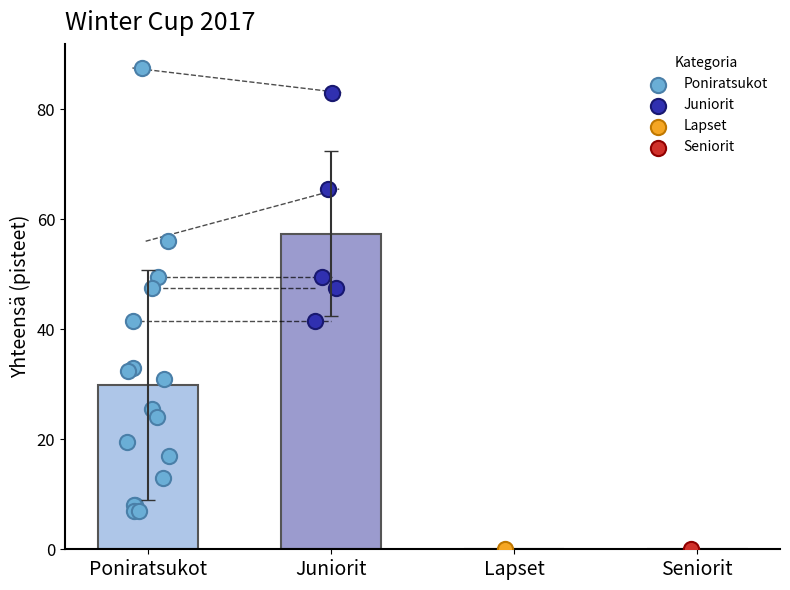

Which series reaches the maximum Y coordinate?

Poniratsukot